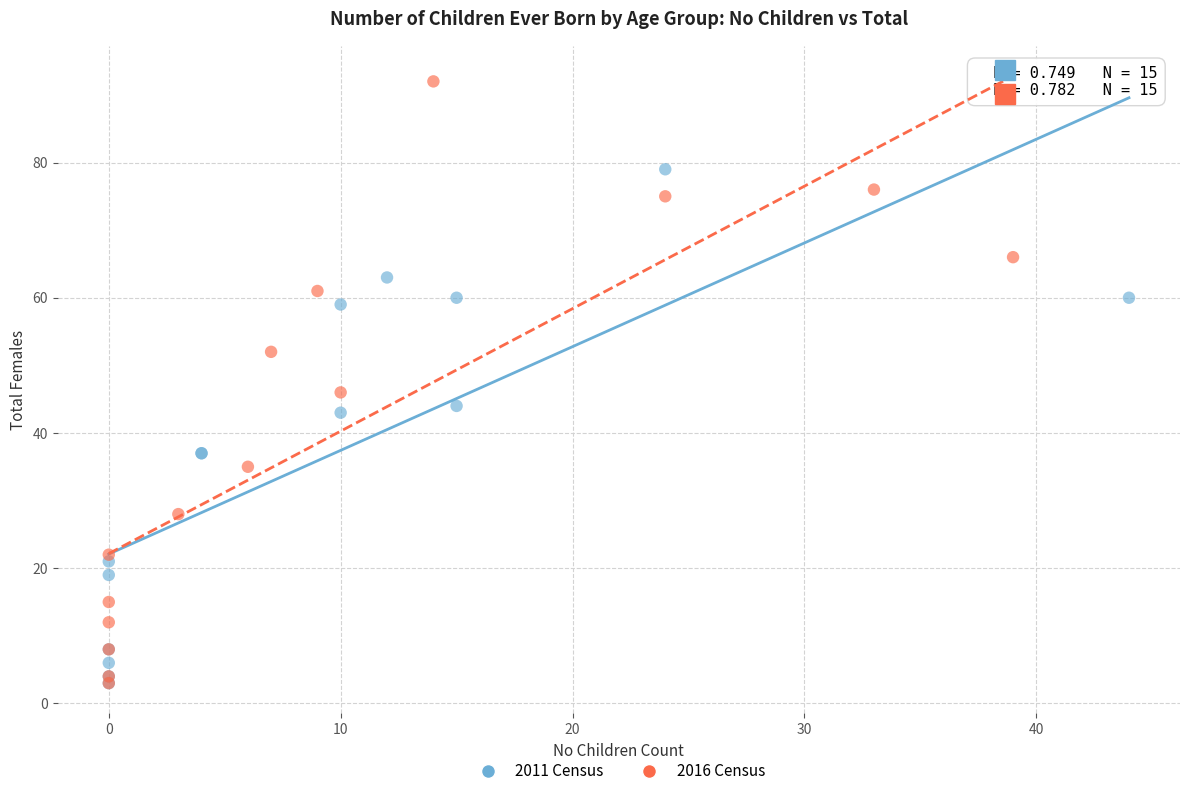

Which series contains the highest Y value?

2016 Census